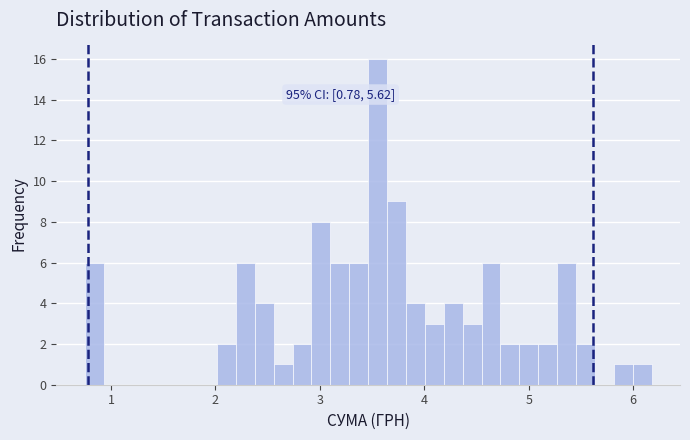

Around what value on the x-axis is the tallest bar? Give the approximate position of its centre, as read against the axis.

3.6